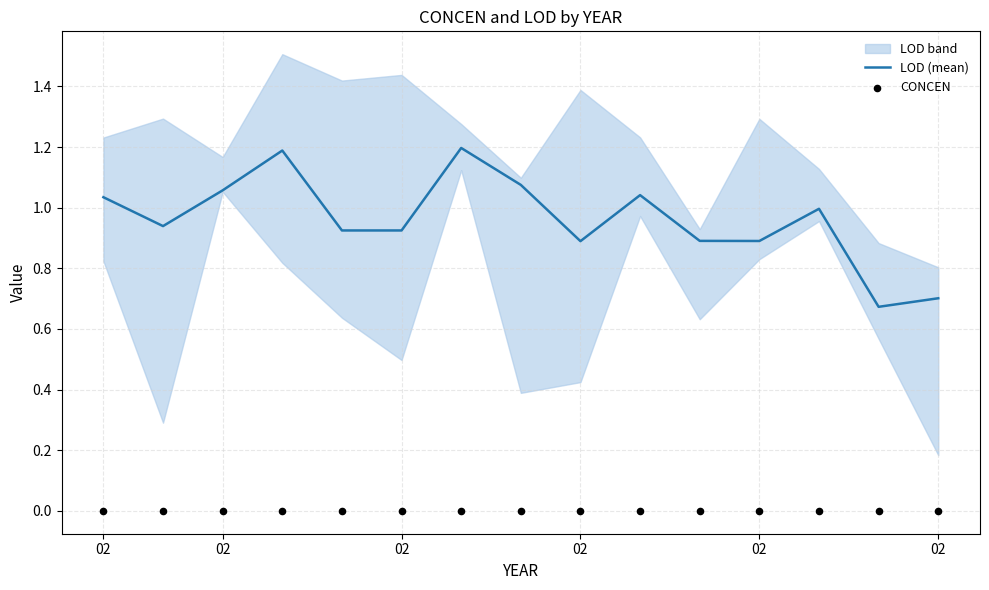

Is the value of LOD (mean) at 02 greater than the value of CONCEN at 02?

Yes